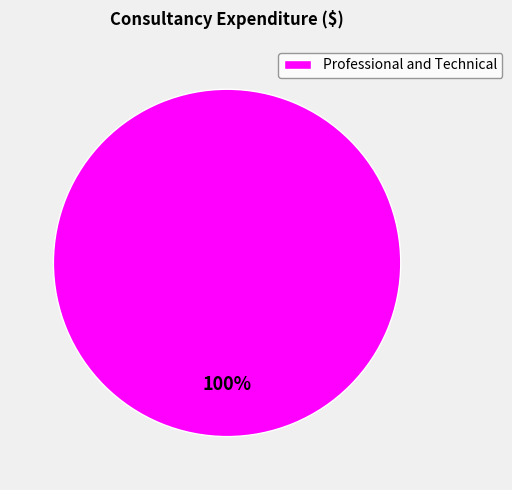

Rank the categories by value from highest to lowest.

Professional and Technical